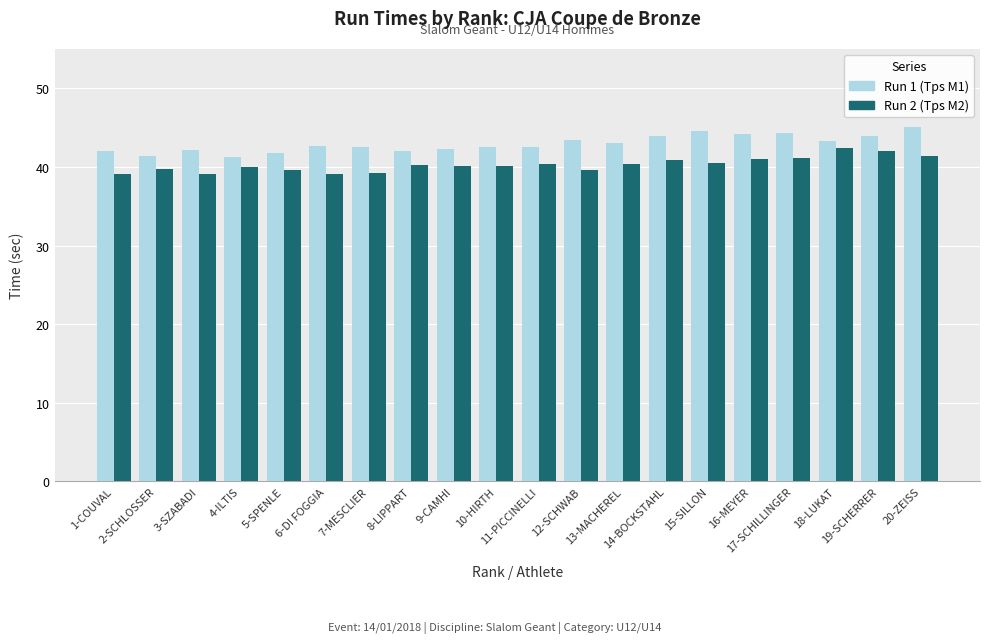

What is the minimum value shown in the chart?

39.1